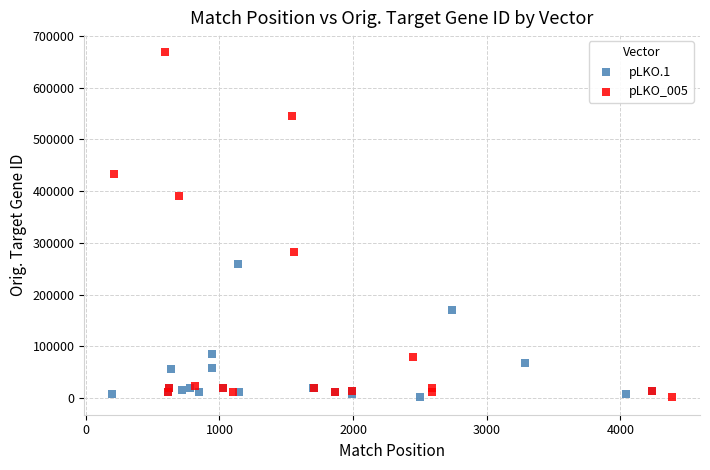

Which series has the largest Y range (max minus min)?

pLKO_005